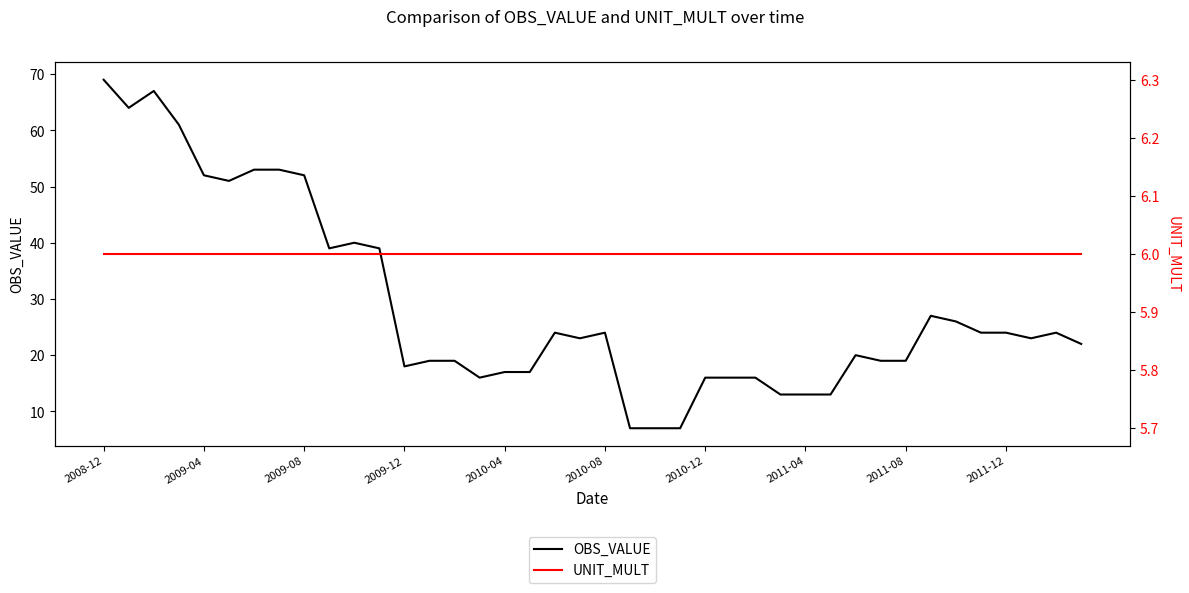

At which label does UNIT_MULT reach its peak?

2008-12